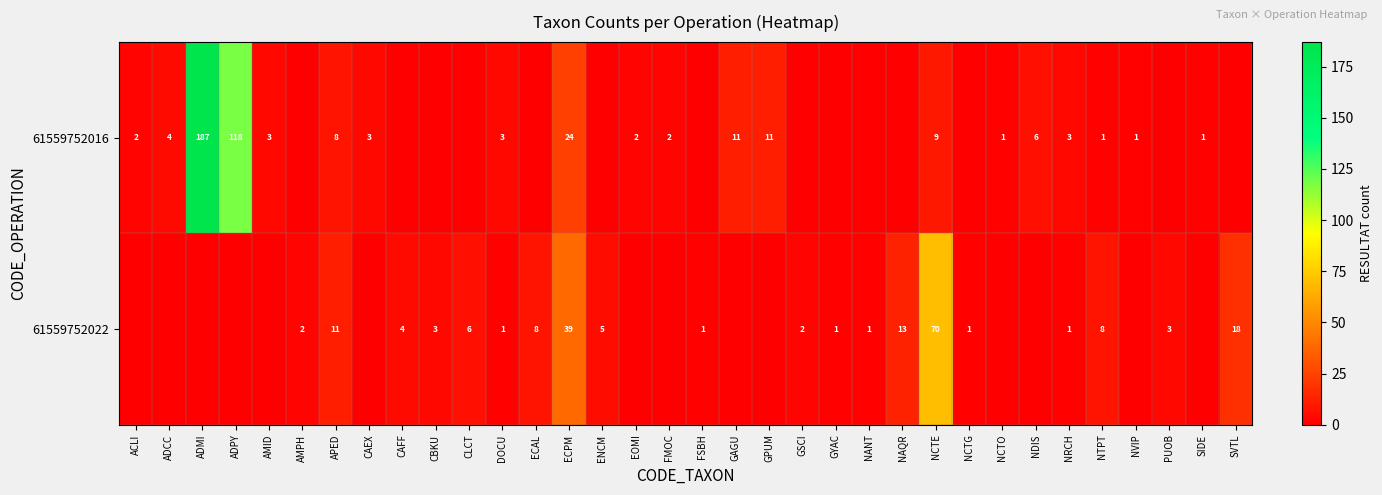

Is it true that row_0 equals 119 at CBKU?

False